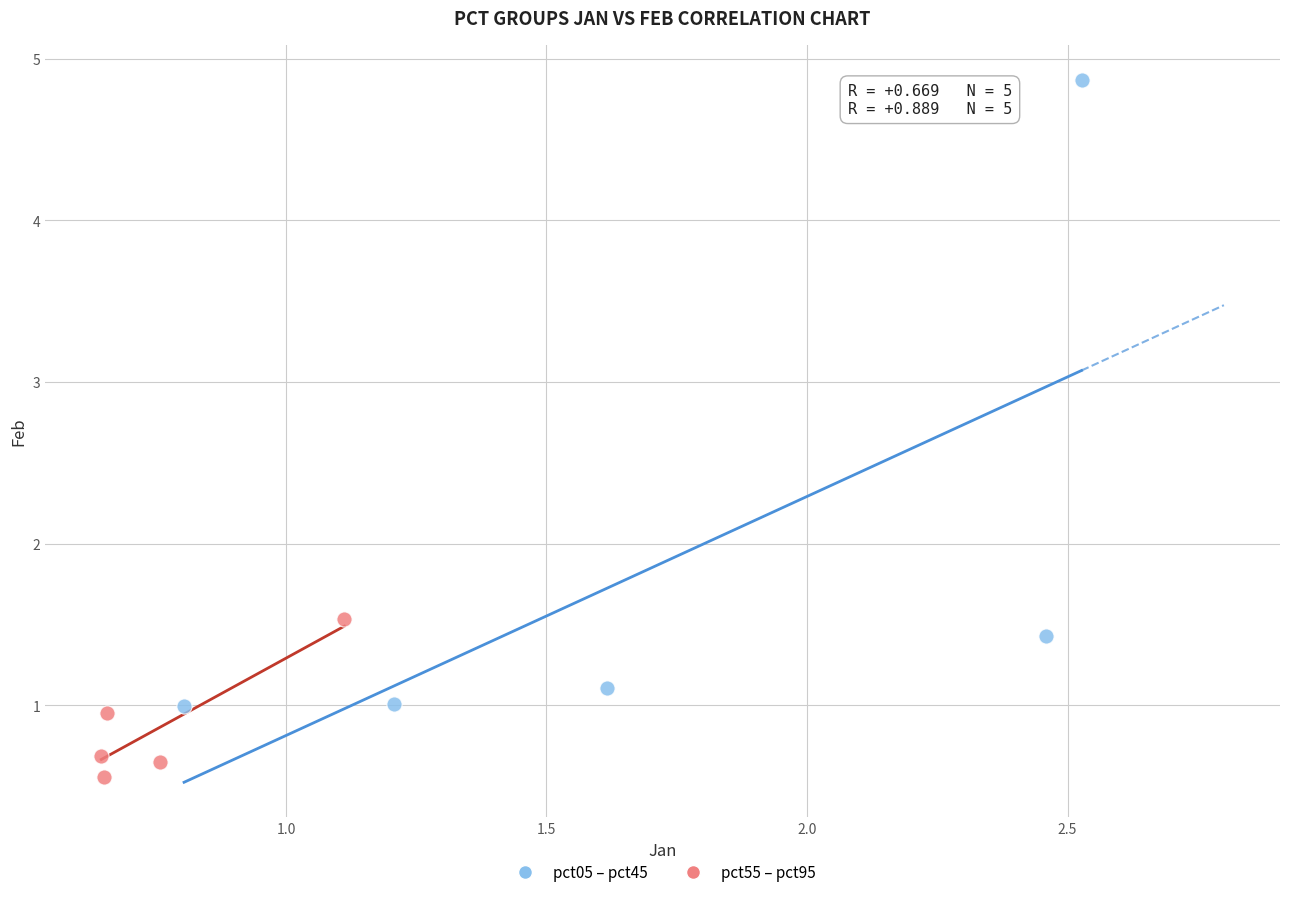

Which series reaches the maximum Y coordinate?

pct05 – pct45